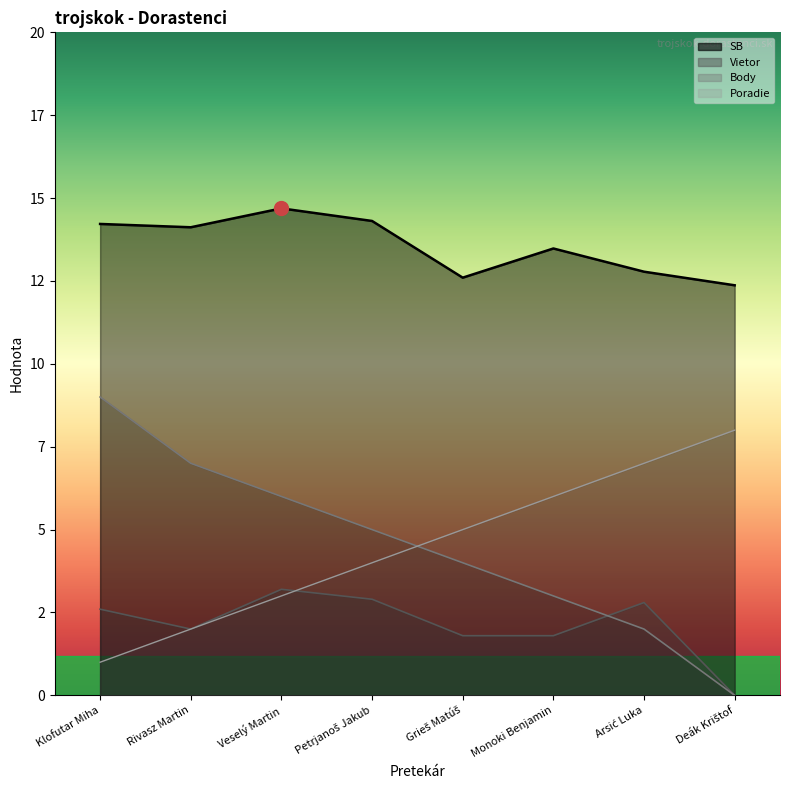

What is the lowest value of the SB series?

12.4